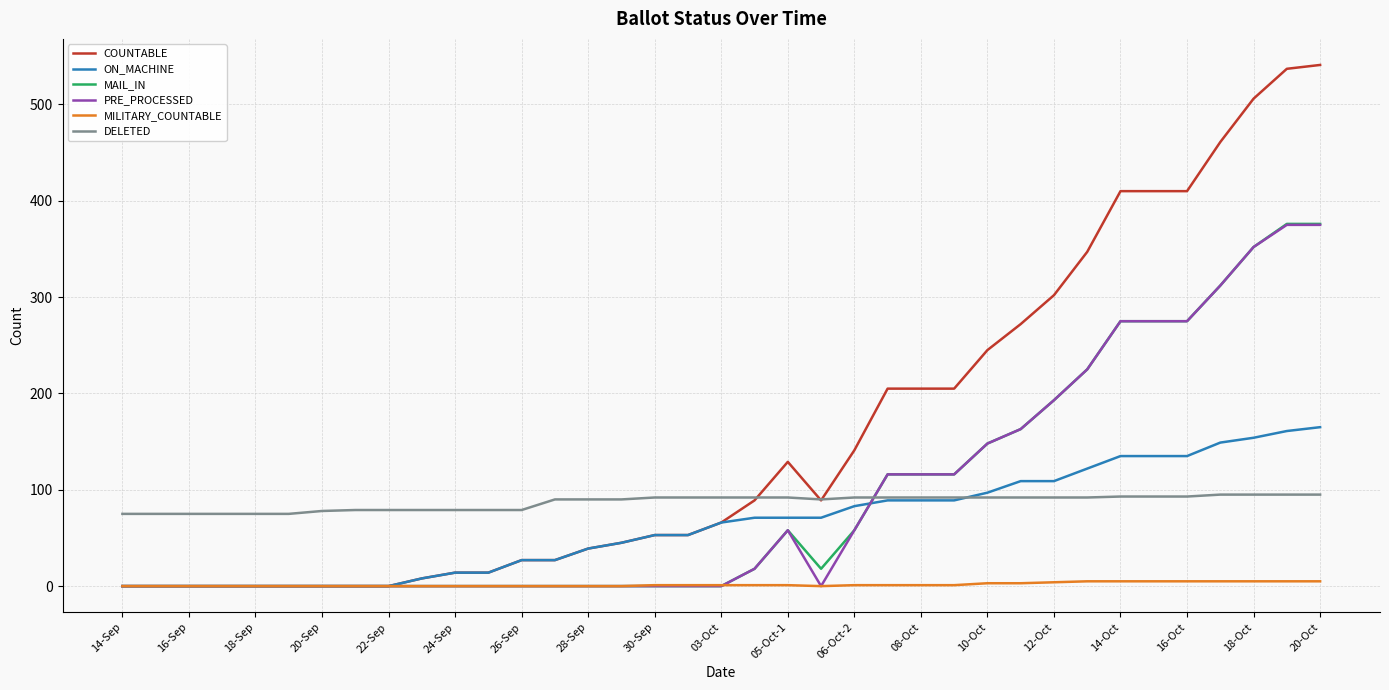

Which series has the largest total across all categories?

COUNTABLE